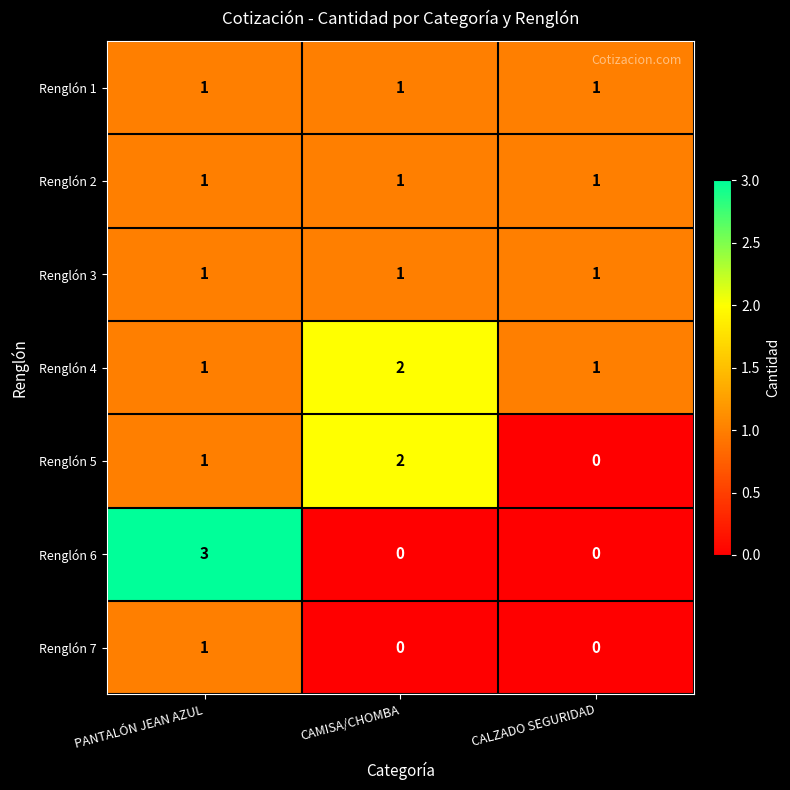

What is the total value across all series at CALZADO SEGURIDAD?

4